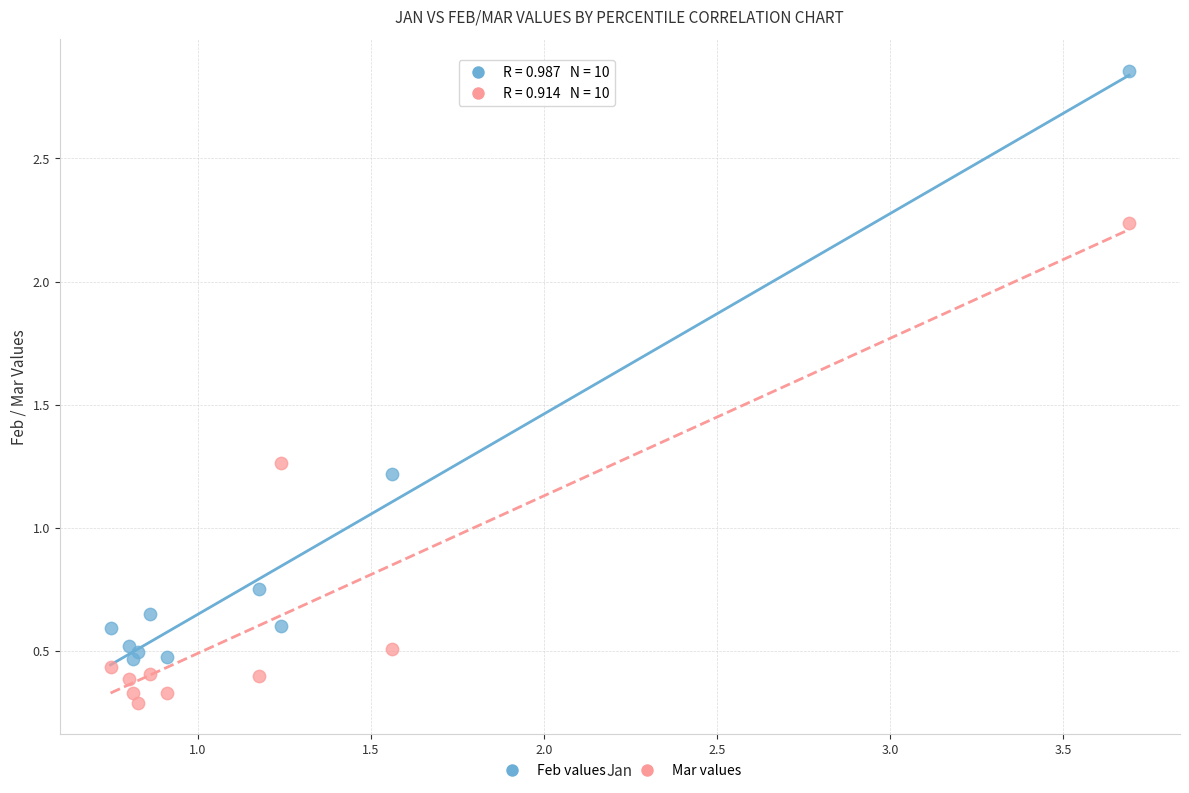

Which series has the widest spread of Y values?

Feb values